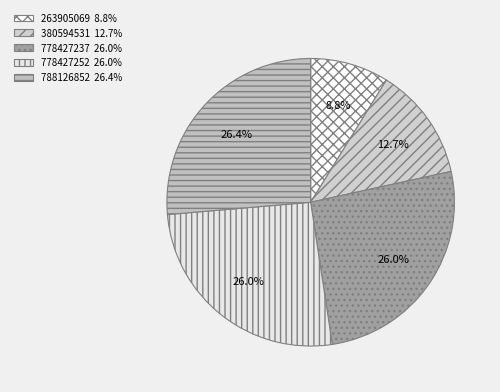

How many slices are in this pie chart?

5